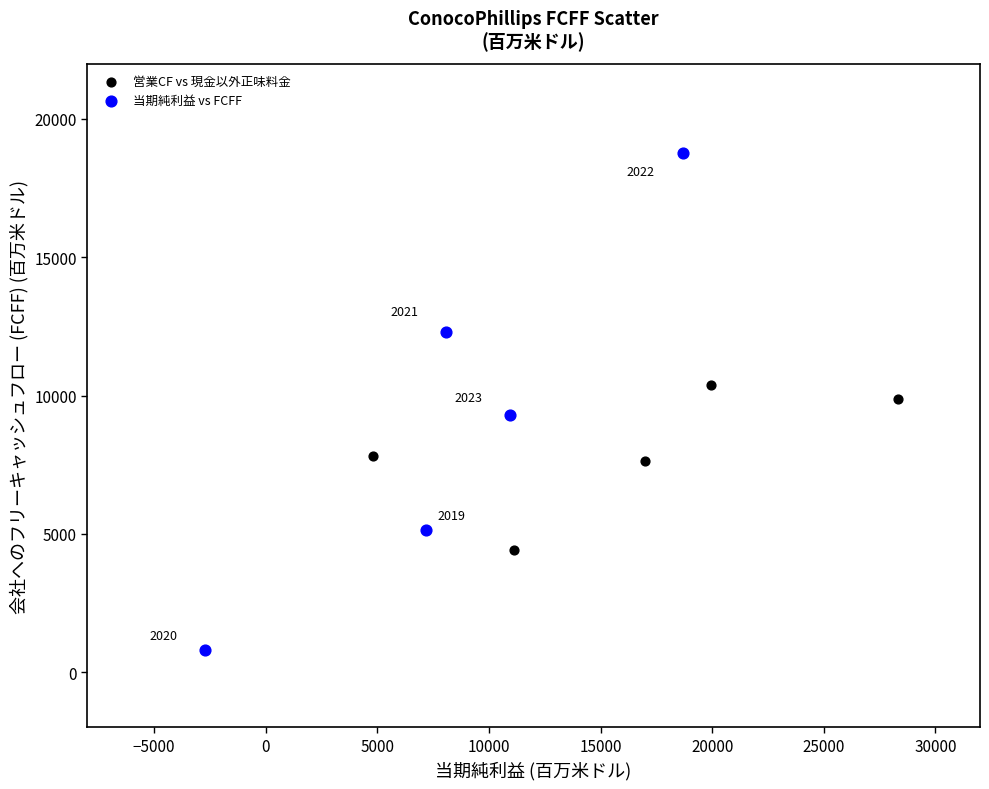

What are all the series names shown in the legend?

営業CF vs 現金以外正味料金, 当期純利益 vs FCFF